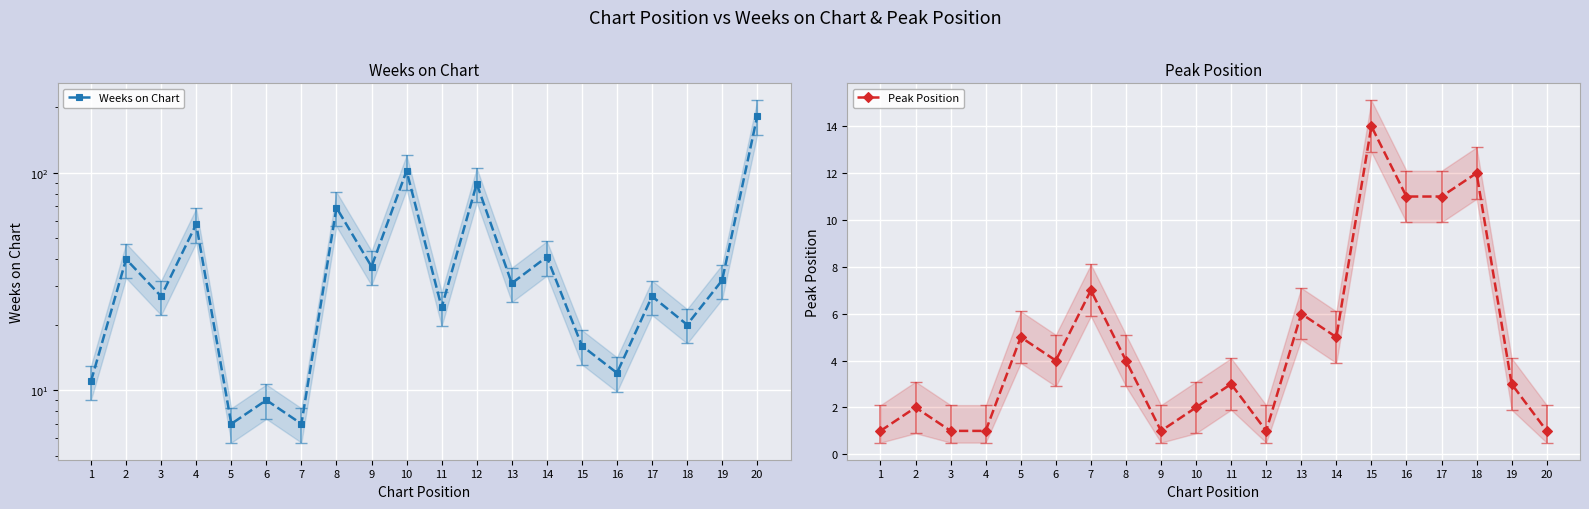

What is the average value of the Peak Position series?

5